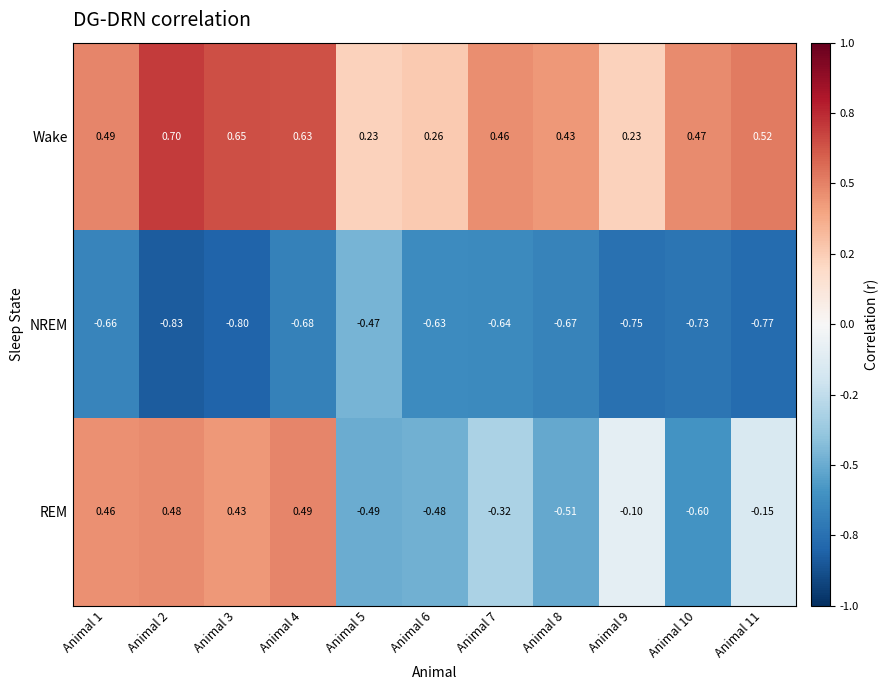

Rank the series by their maximum value, from lowest to highest.

NREM, REM, Wake